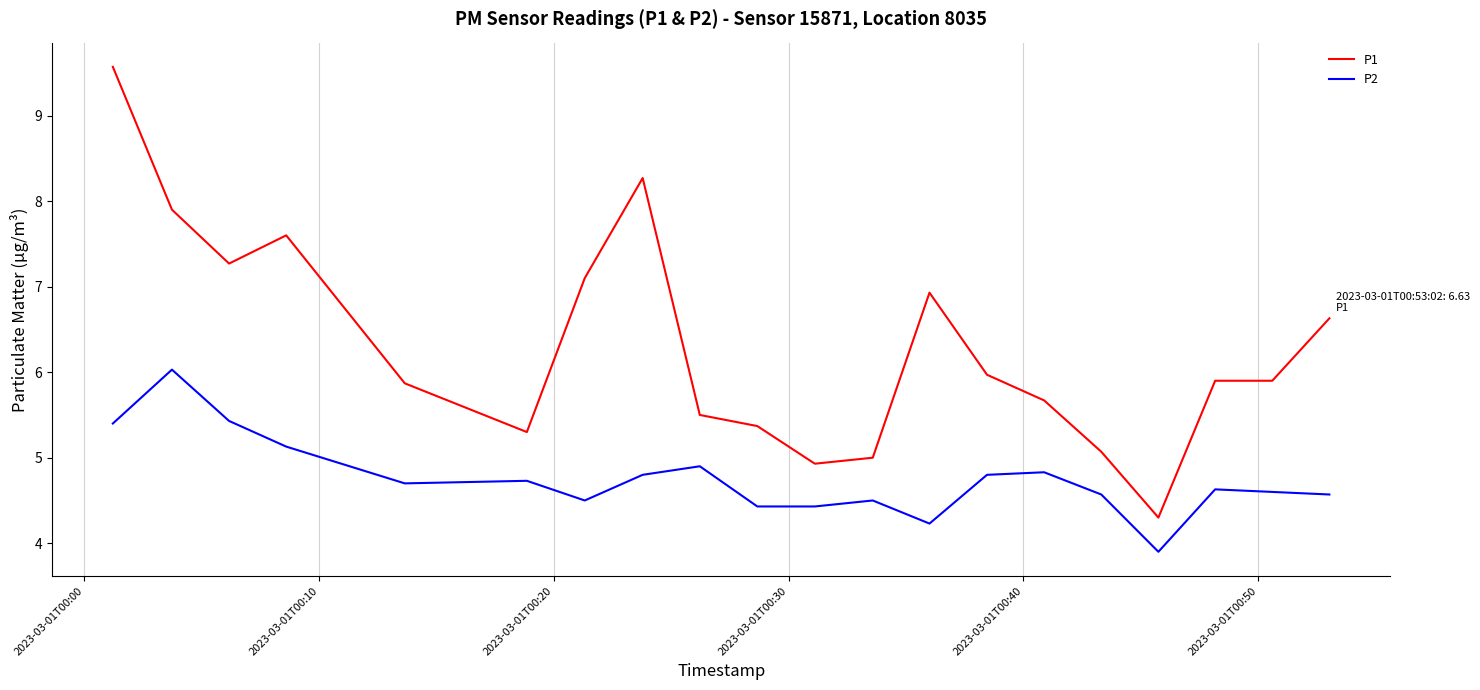

List the series in order of their peak value, highest first.

P1, P2